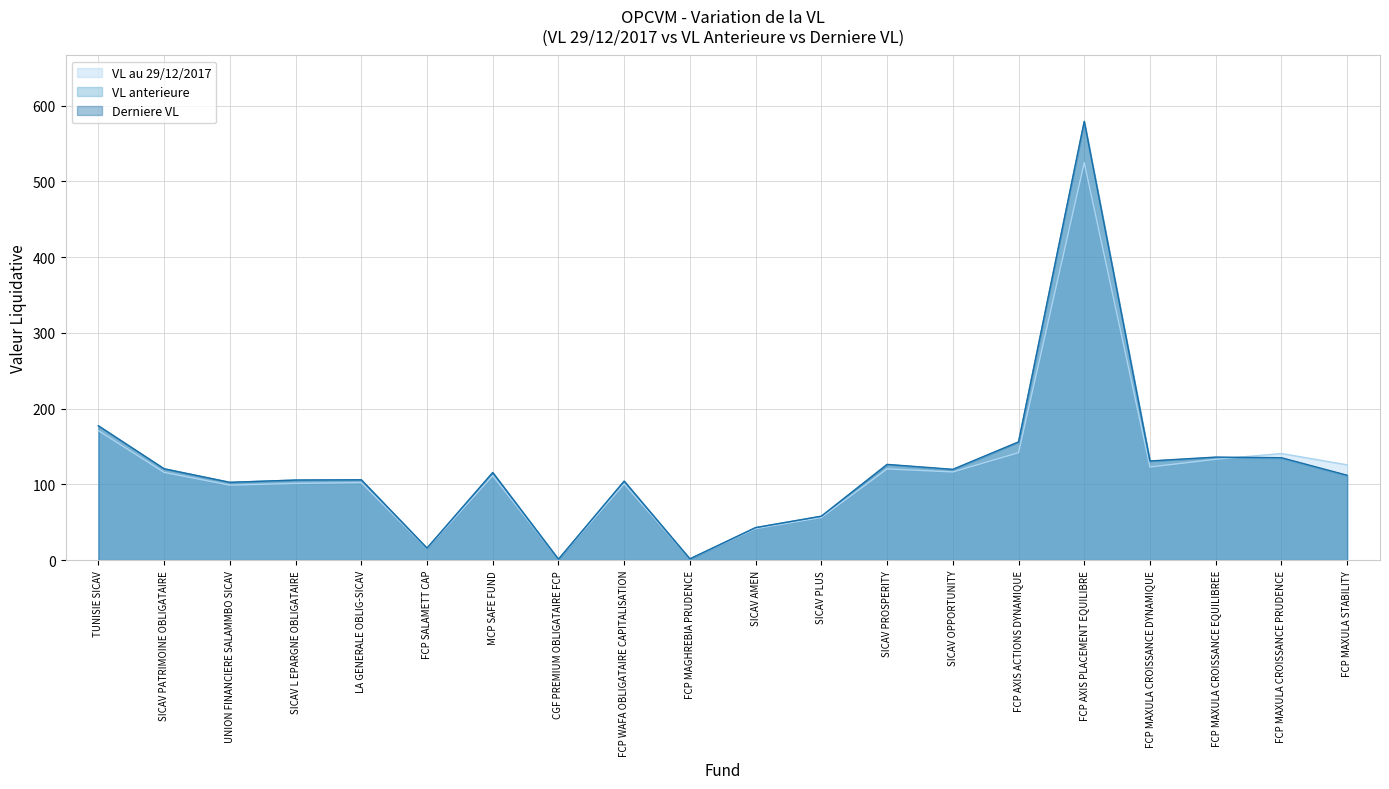

True or false: VL au 29/12/2017 has more than 2 interior local peaks.

True